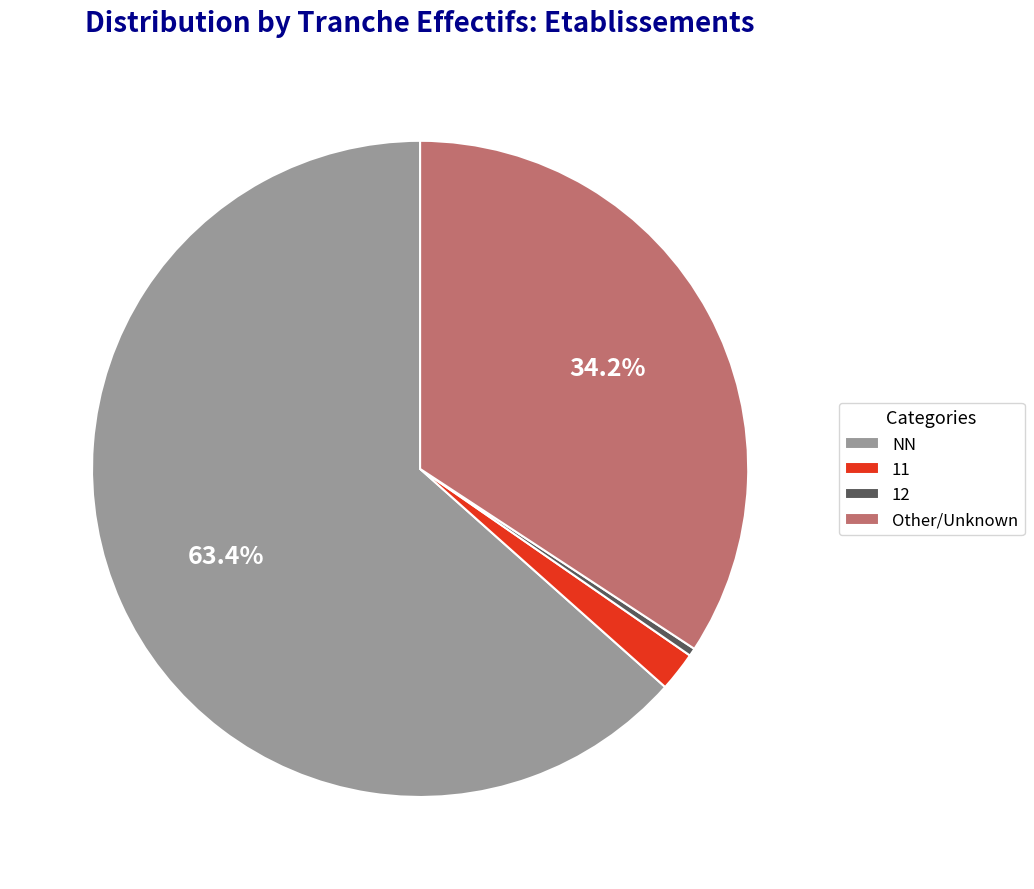

Which category has the smallest portion of the pie?

12